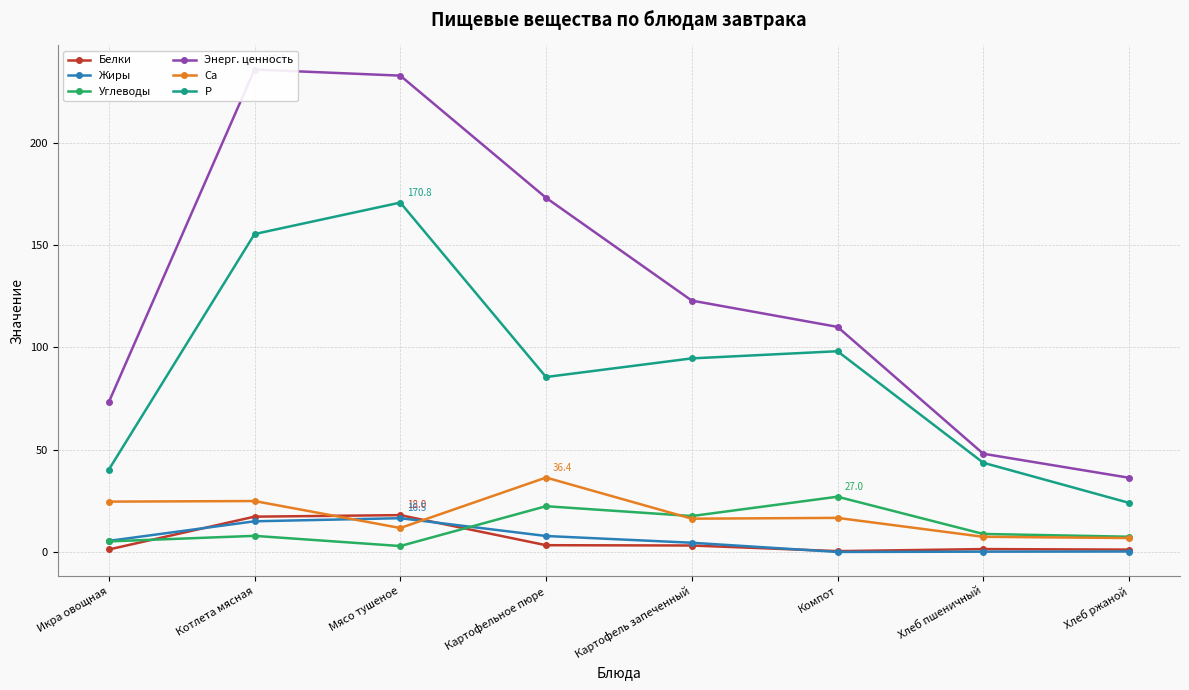

What is the difference between the highest and lowest values at Хлеб ржаной?

36.0